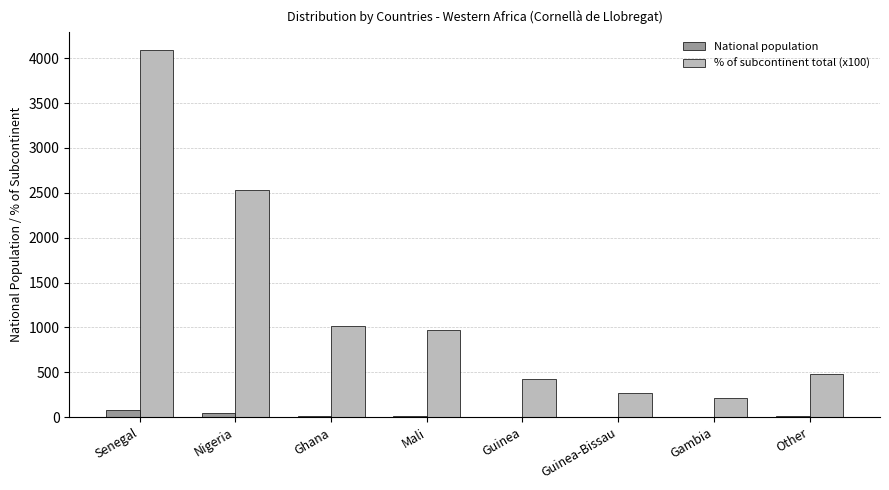

Is the value of % of subcontinent total (x100) at Nigeria greater than the value of National population at Senegal?

Yes